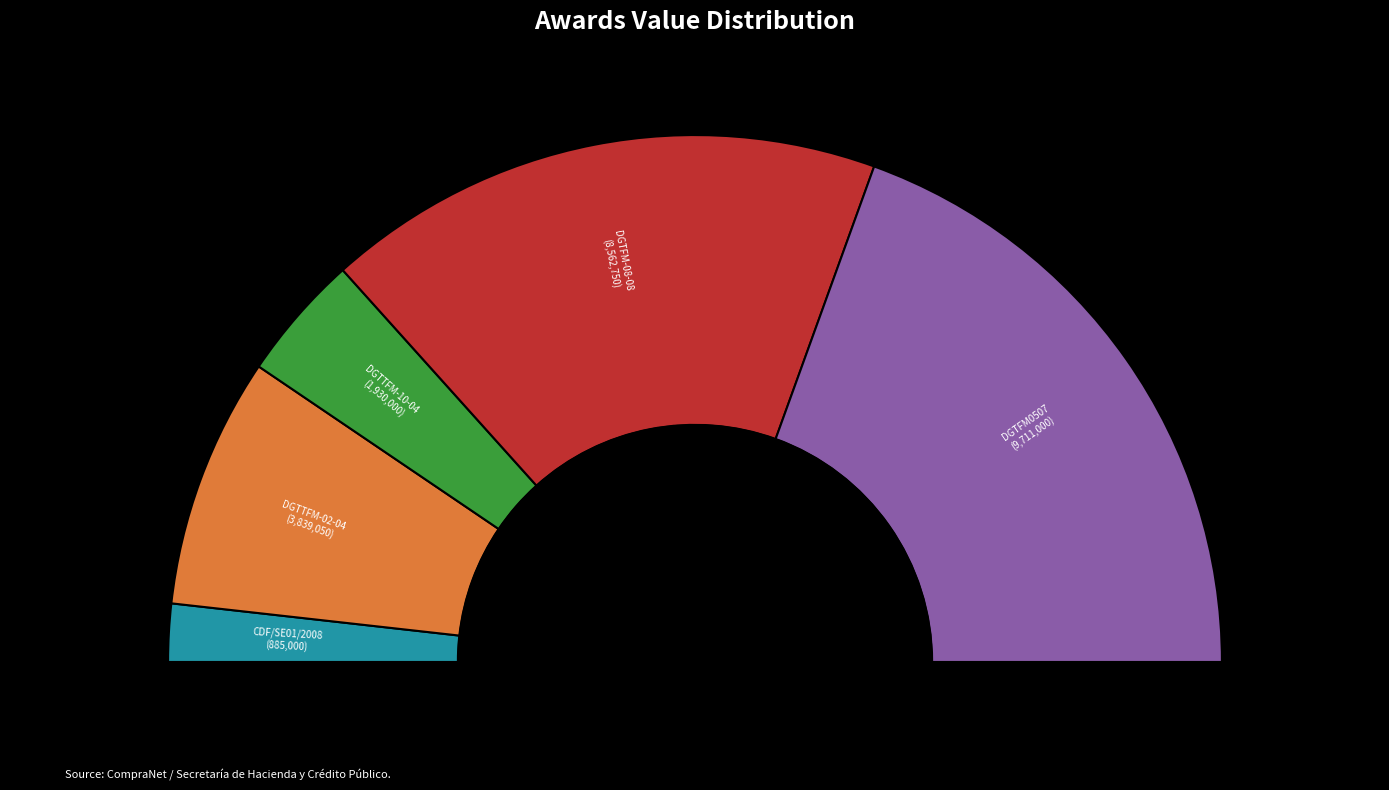

How many segments does this pie chart have?

5